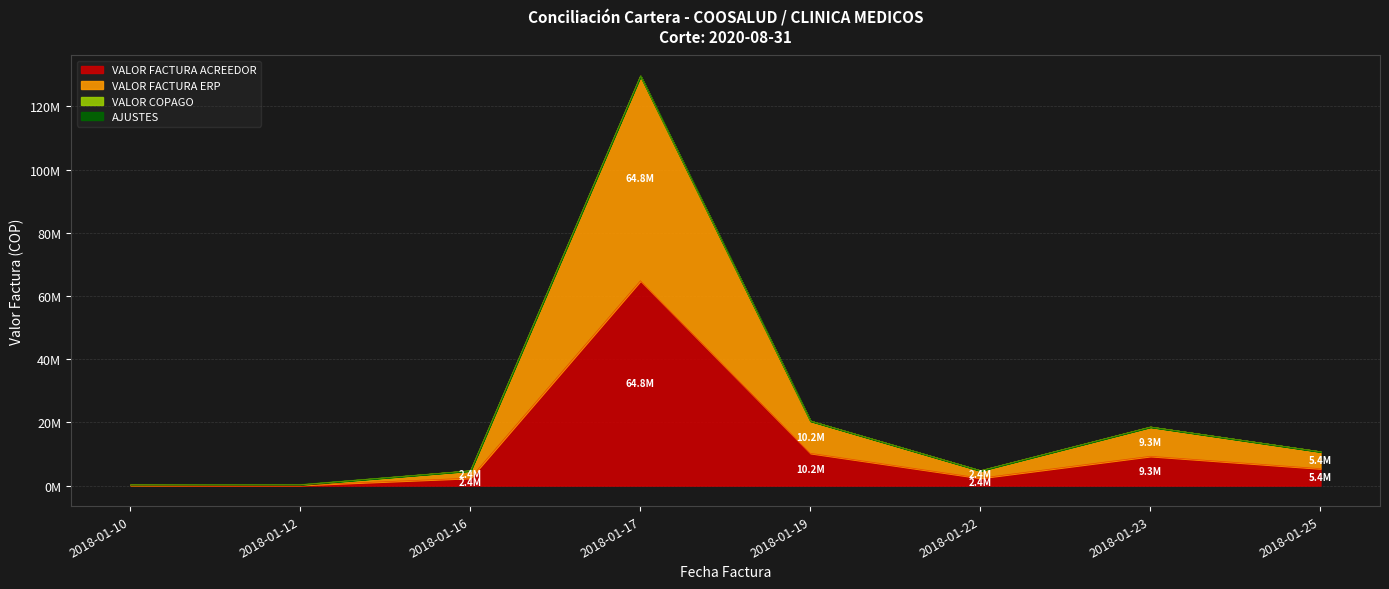

Does the chart have visible grid lines?

Yes